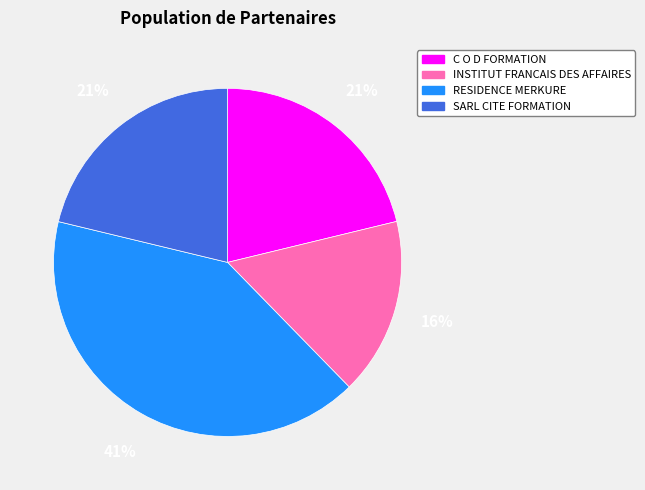

True or false: C O D FORMATION accounts for 21% of the total.

True